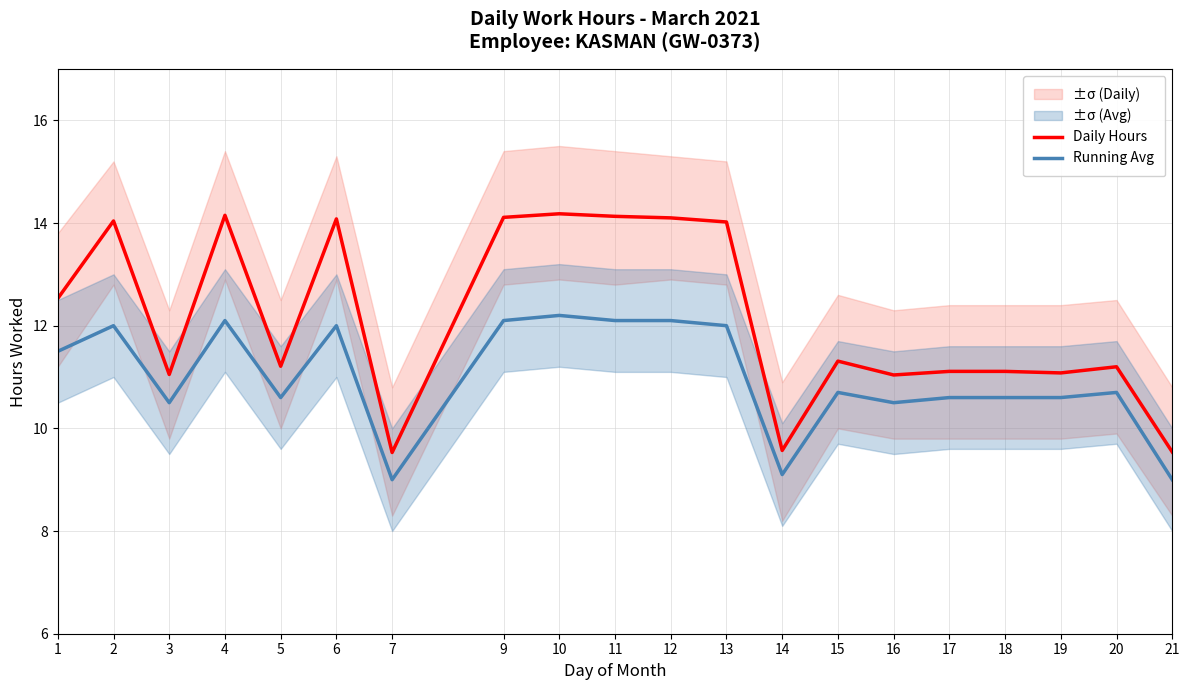

Does the chart have visible grid lines?

Yes